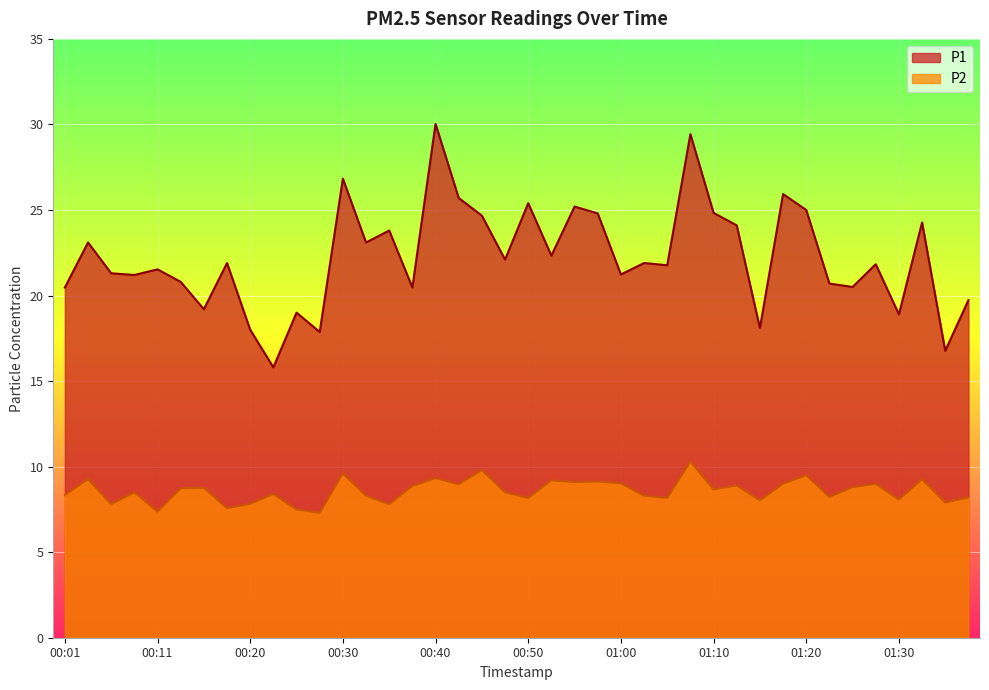

What is the average value of the P2 series?

8.6